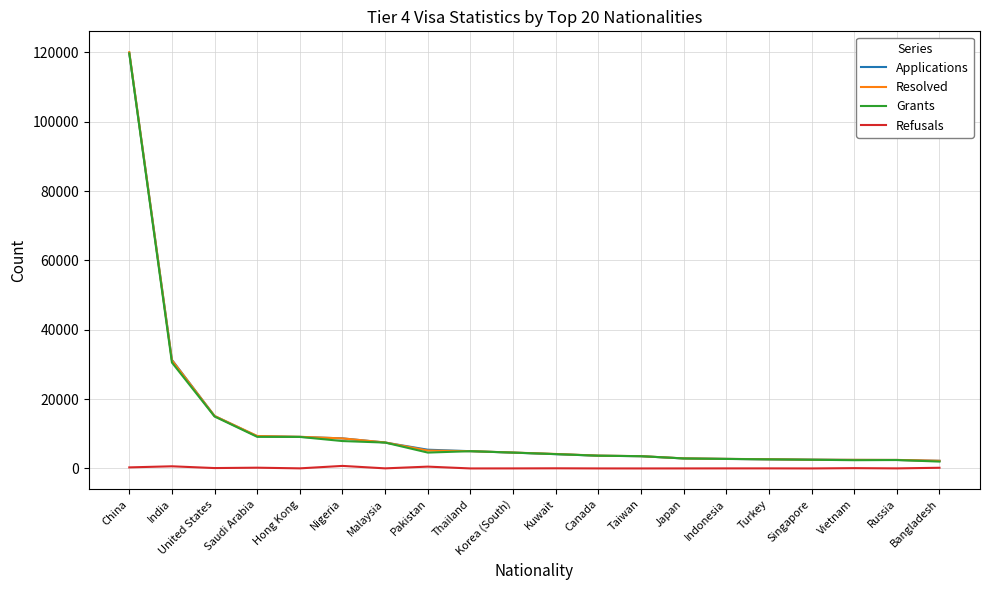

Which series has the largest range (max minus min)?

Resolved